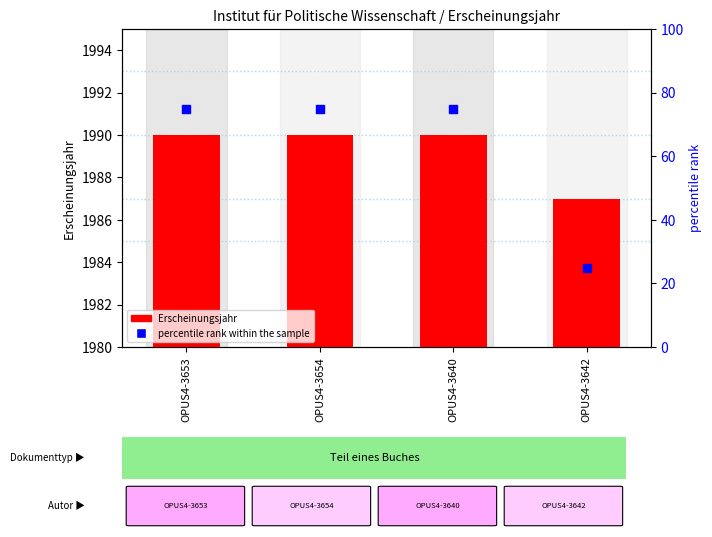

What are all the series names shown in the legend?

Erscheinungsjahr, percentile rank within the sample